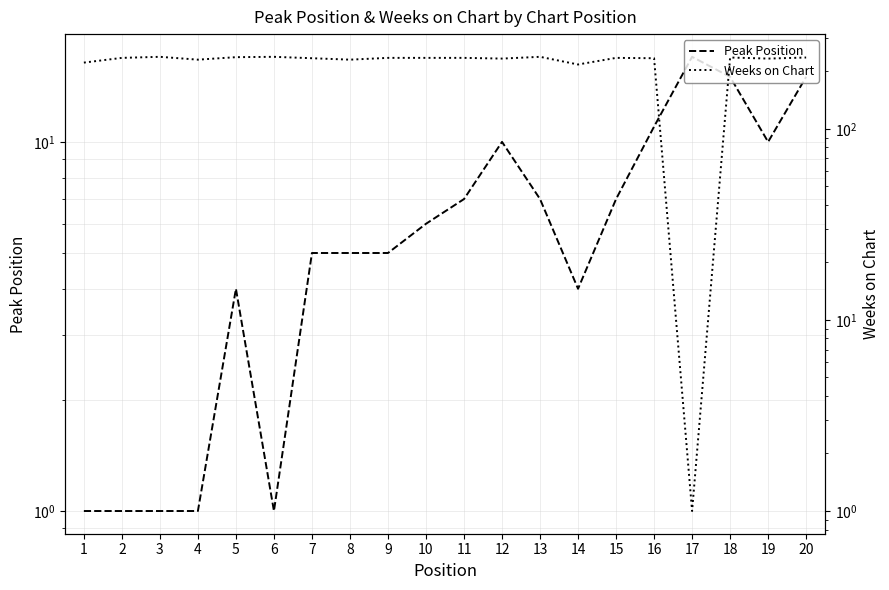

List the series in order of their peak value, highest first.

Weeks on Chart, Peak Position